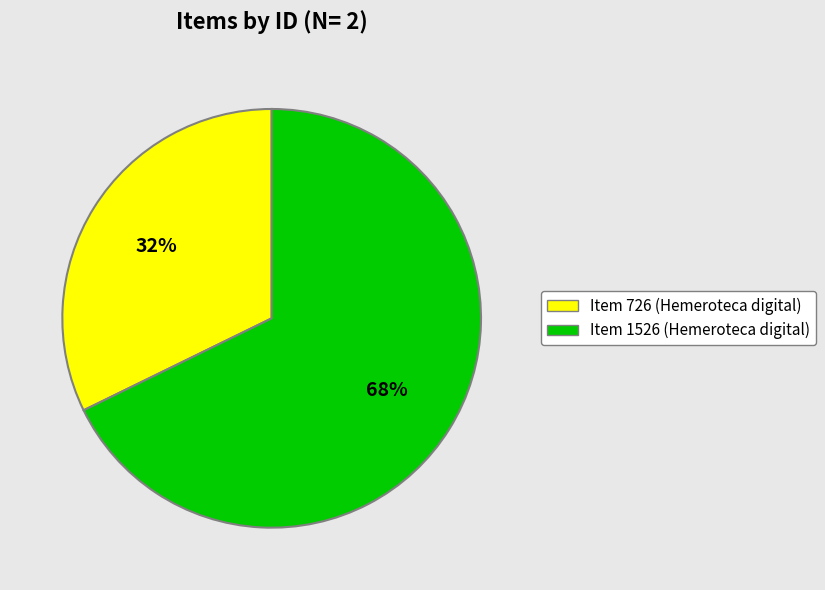

Does Item 726 (Hemeroteca digital) represent more than half of the total?

No